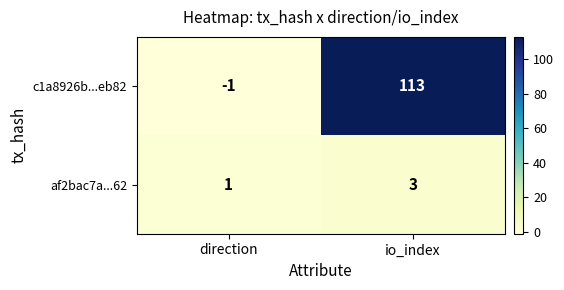

Which category has the highest value across all series?

io_index